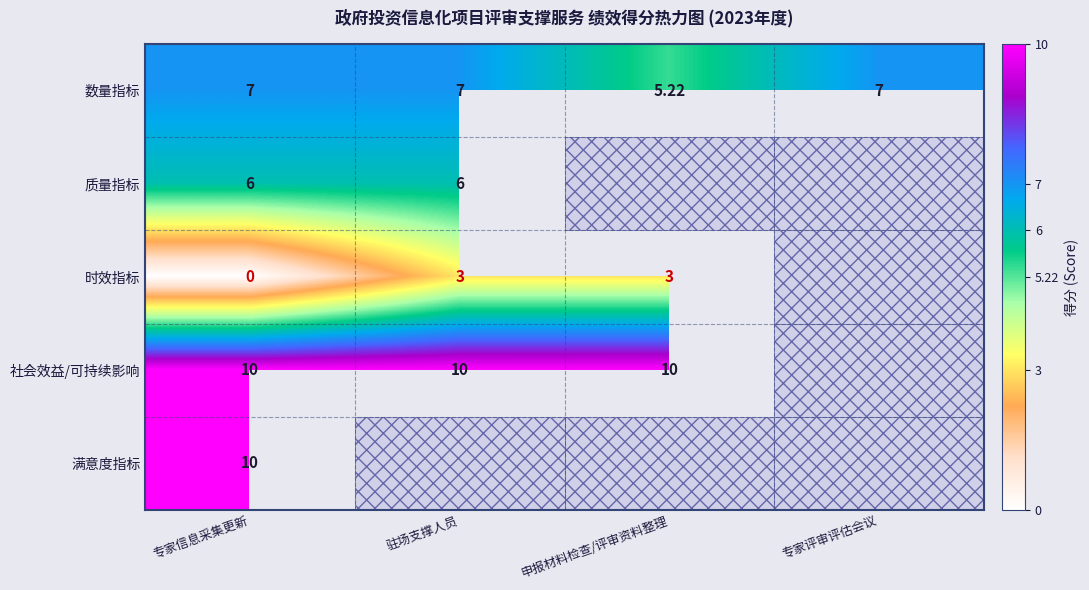

Between 专家信息采集更新 and 驻场支撑人员, which series saw the biggest shift?

时效指标